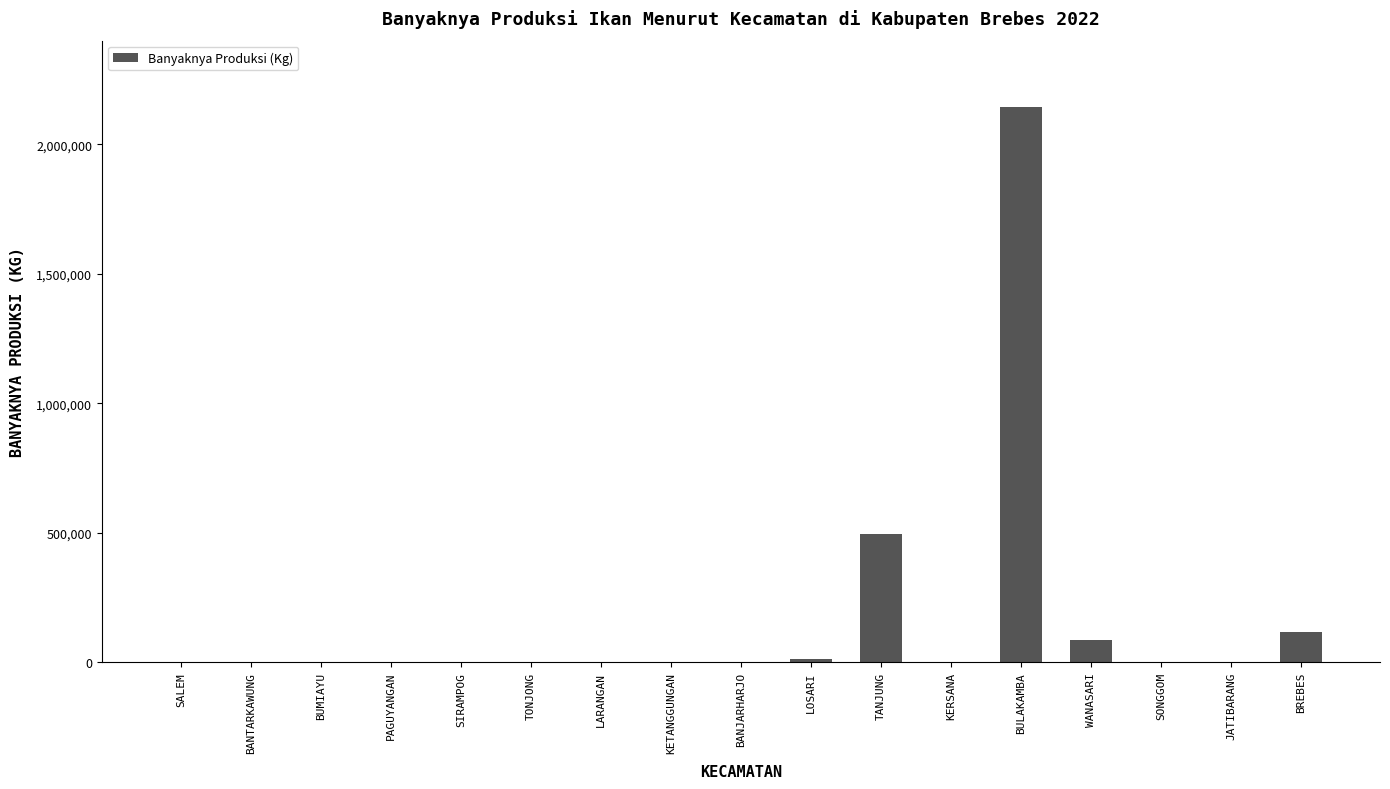

Are the bars horizontal?

No